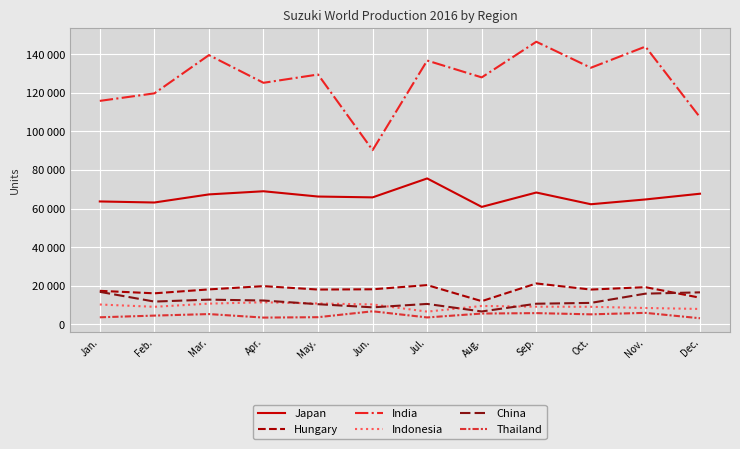

Reading left to right, what are all the values shown in this chart?

Japan: Jan.=63658	Feb.=63108	Mar.=67306	Apr.=68942	May.=66200	Jun.=65772	Jul.=75581	Aug.=60830	Sep.=68287	Oct.=62206	Nov.=64692	Dec.=67662
Hungary: Jan.=17324	Feb.=16043	Mar.=18070	Apr.=19761	May.=17996	Jun.=18131	Jul.=20298	Aug.=11979	Sep.=21153	Oct.=17989	Nov.=19228	Dec.=13762
India: Jan.=115780	Feb.=119677	Mar.=139505	Apr.=125155	May.=129449	Jun.=90253	Jul.=136684	Aug.=127958	Sep.=146434	Oct.=132951	Nov.=143921	Dec.=107268
Indonesia: Jan.=10240	Feb.=9046	Mar.=10696	Apr.=11396	May.=10760	Jun.=10273	Jul.=6547	Aug.=9481	Sep.=9118	Oct.=9047	Nov.=8436	Dec.=7934
China: Jan.=16803	Feb.=11761	Mar.=12766	Apr.=12314	May.=10399	Jun.=8776	Jul.=10541	Aug.=6635	Sep.=10646	Oct.=11079	Nov.=15868	Dec.=16542
Thailand: Jan.=3611	Feb.=4491	Mar.=5281	Apr.=3460	May.=3665	Jun.=6724	Jul.=3538	Aug.=5556	Sep.=5777	Oct.=5147	Nov.=5913	Dec.=3114